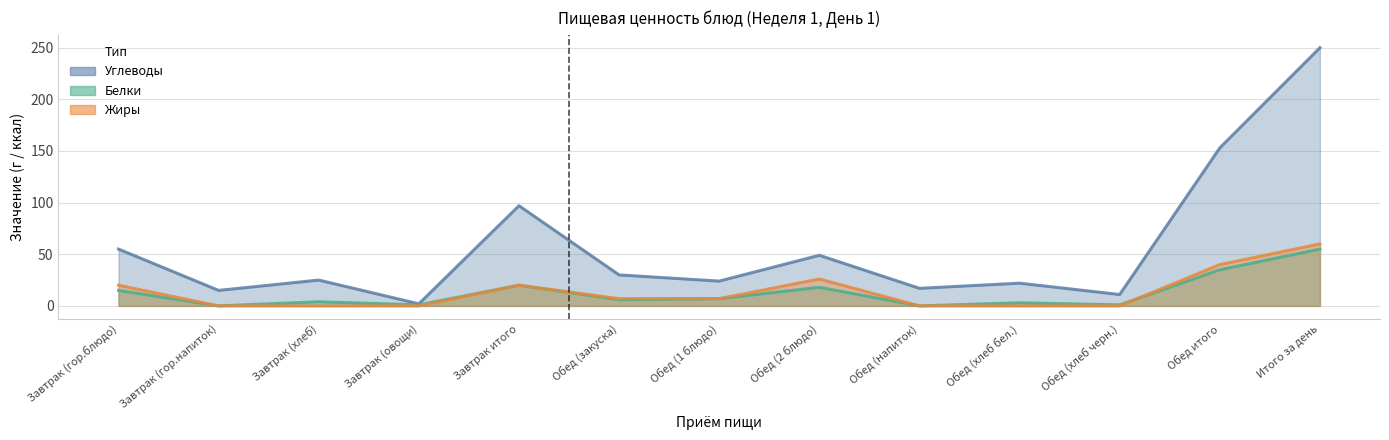

At which category is the sum across all series the highest?

Итого за день